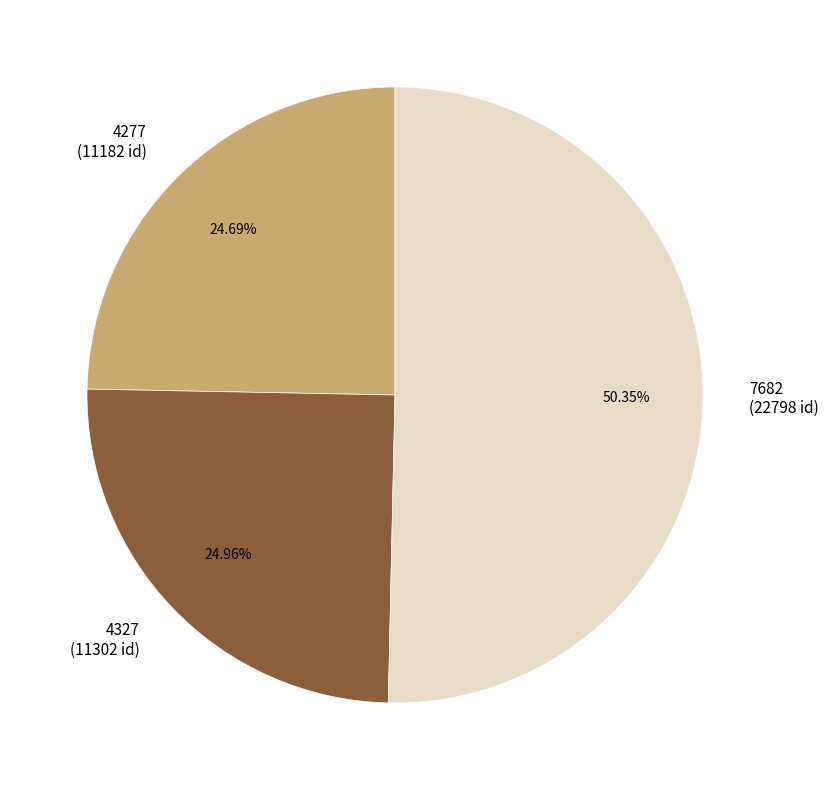

To the nearest percent, what portion does 4327 represent?

25%